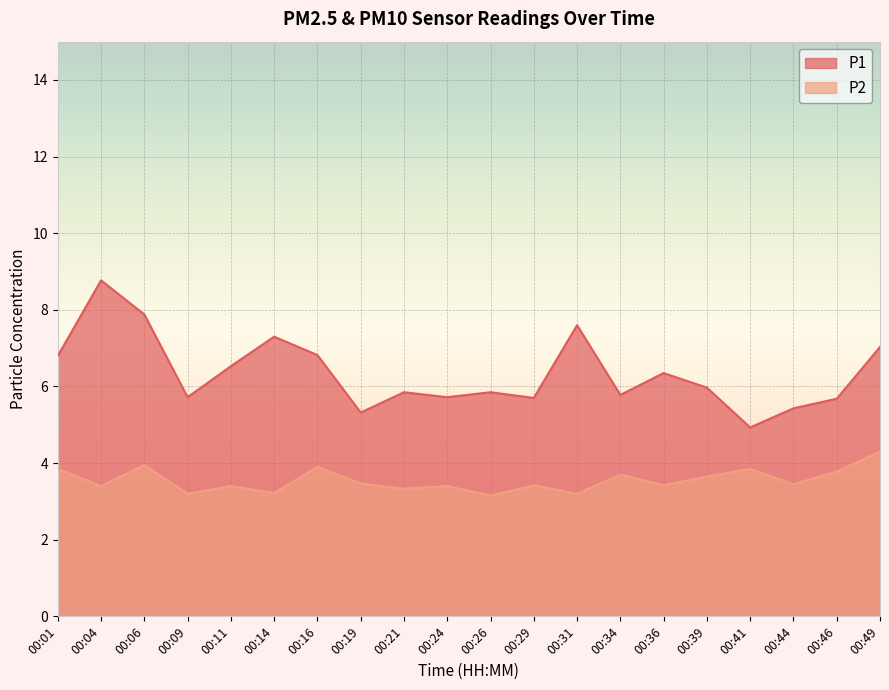

What is the total value across all series at 00:31?

10.8